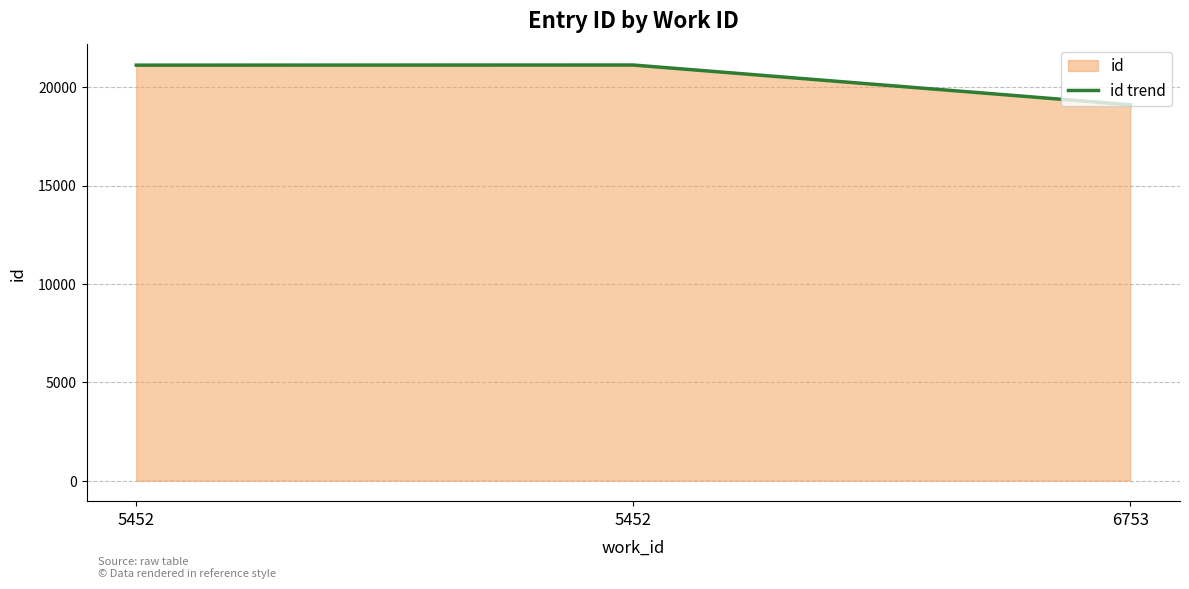

Is it true that the value at 5452 is 6434?

False